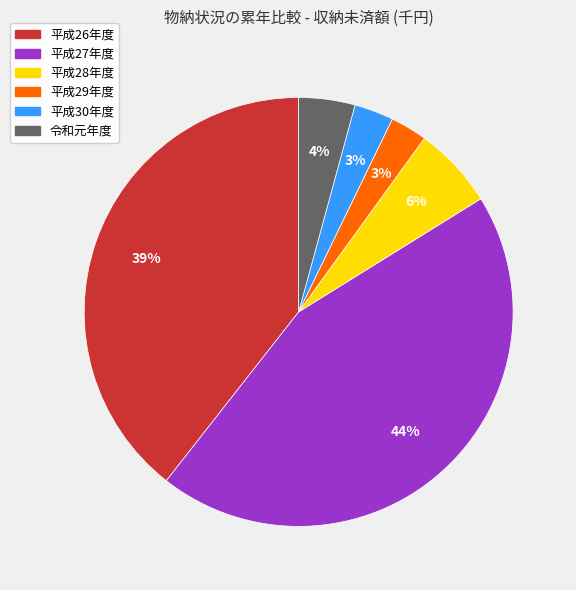

How many segments does this pie chart have?

6